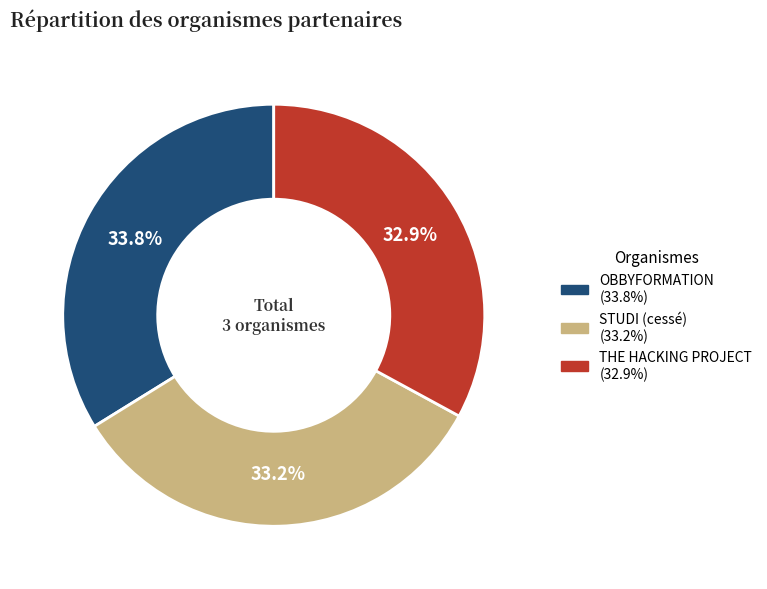

Which has a higher value, OBBYFORMATION or THE HACKING PROJECT?

OBBYFORMATION